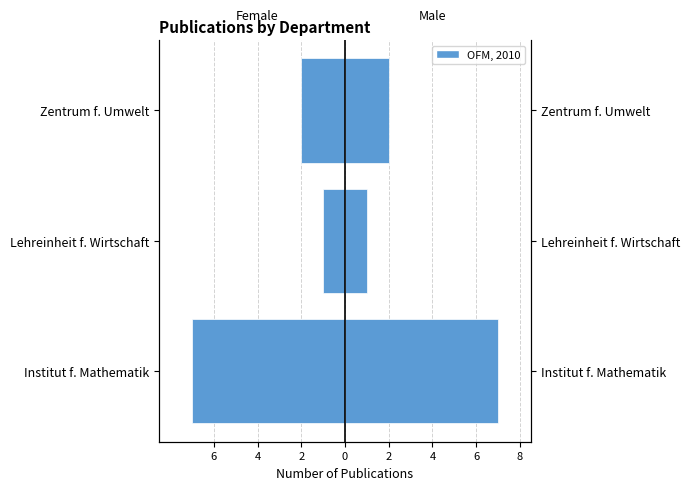

What is the spread (max minus min) of values at Institut f. Mathematik?

14